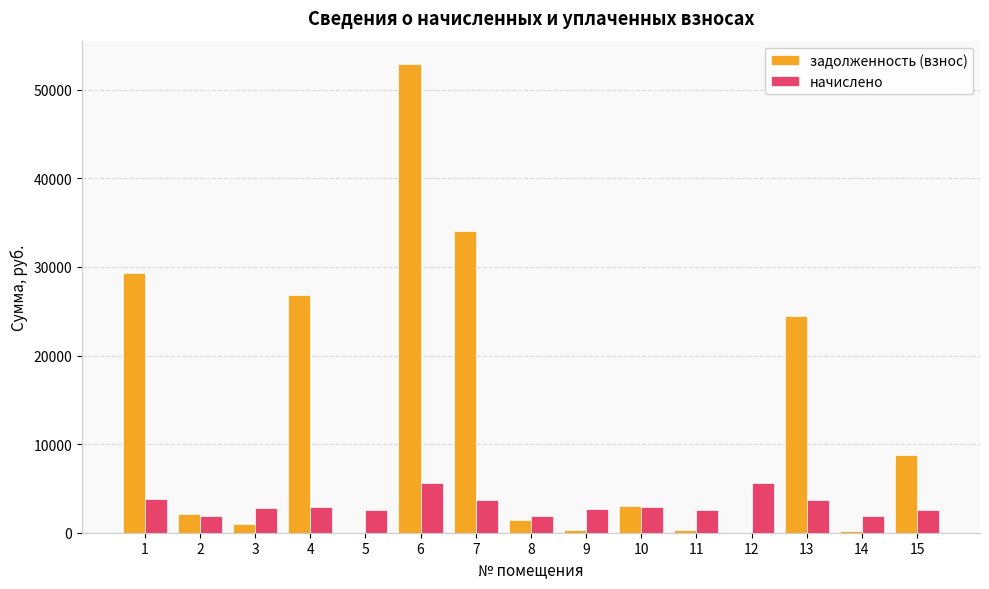

What is the sum of the задолженность (взнос) values at 12 and 7?

34059.5